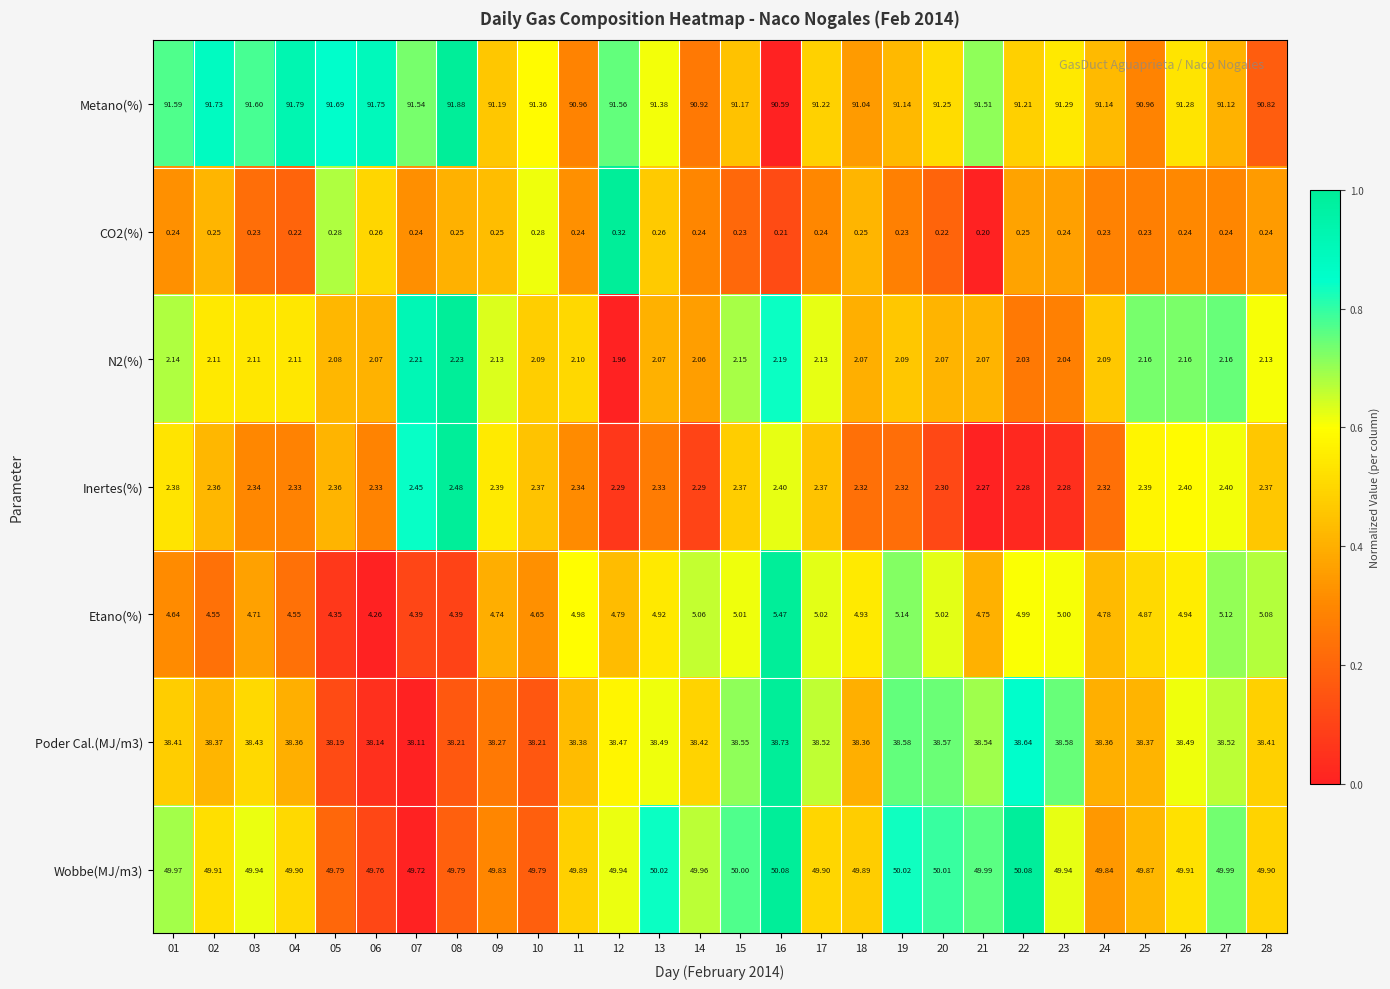

What is the total value across all series at 05?

188.7